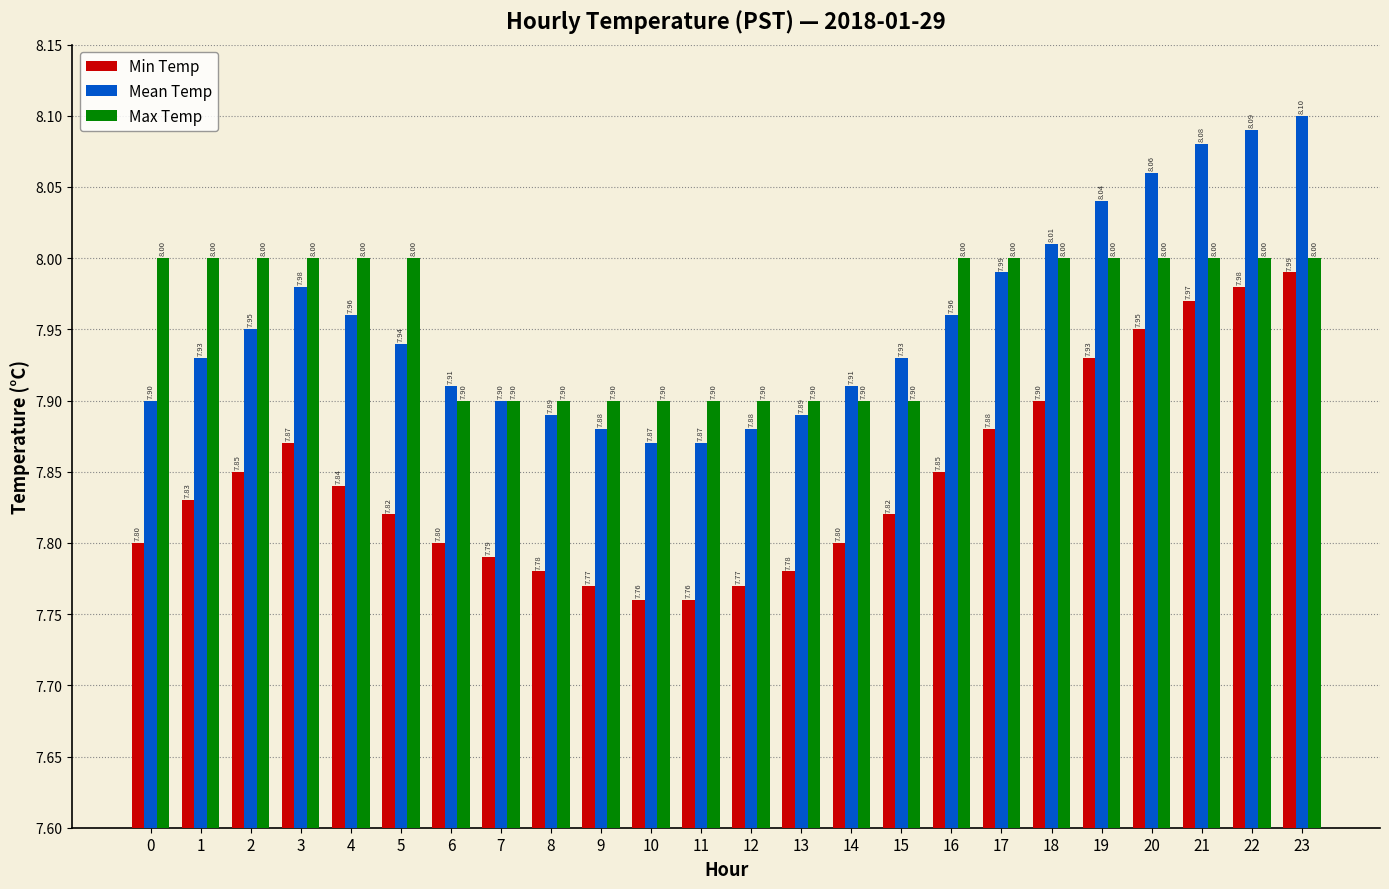

What is the sum of all Min Temp values?

188.3